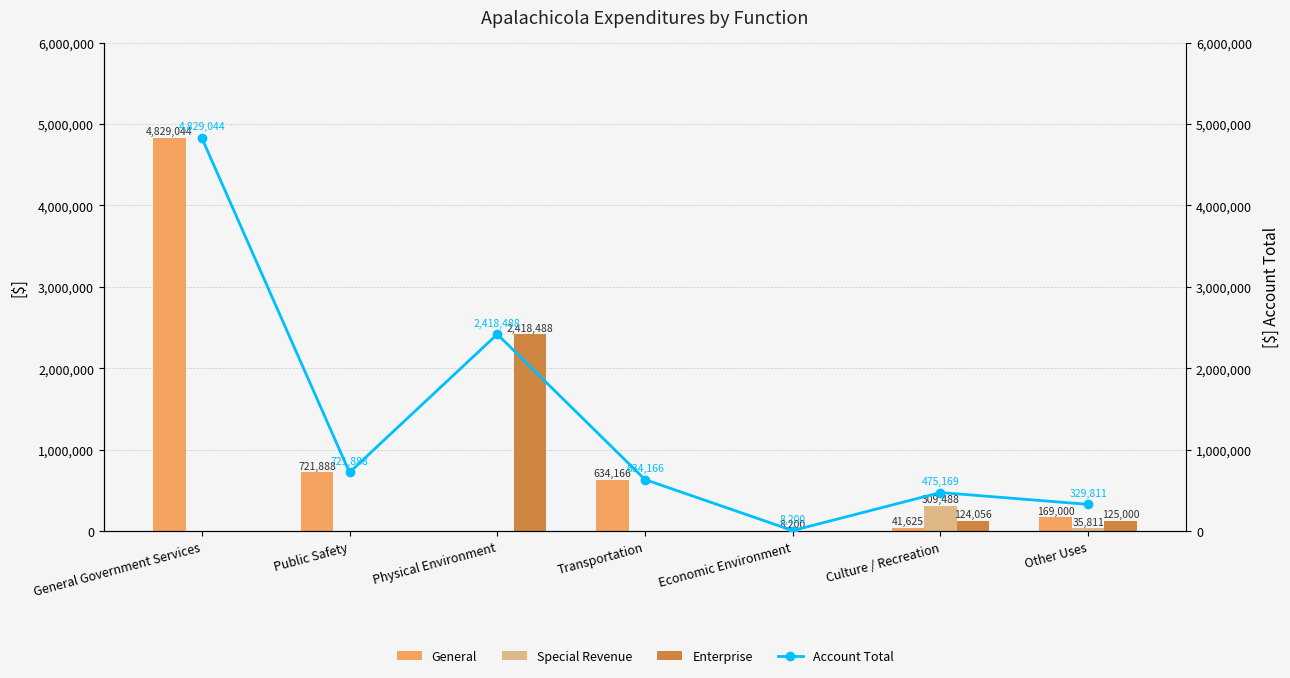

True or false: Account Total has a value of 1379888 at Physical Environment.

False